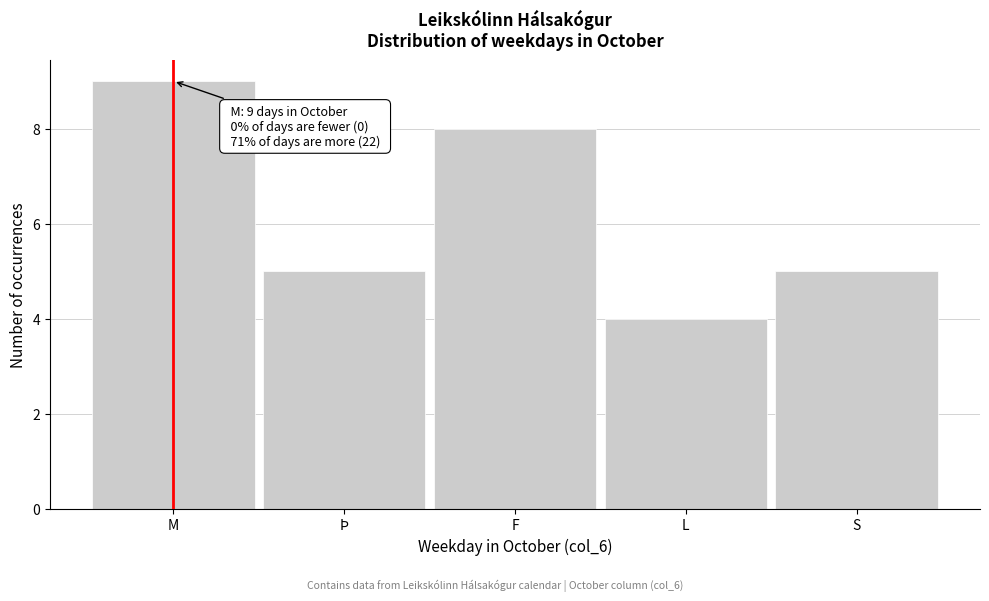

Reading left to right, transcribe all the data shown in this chart.

M=9	Þ=5	F=8	L=4	S=5